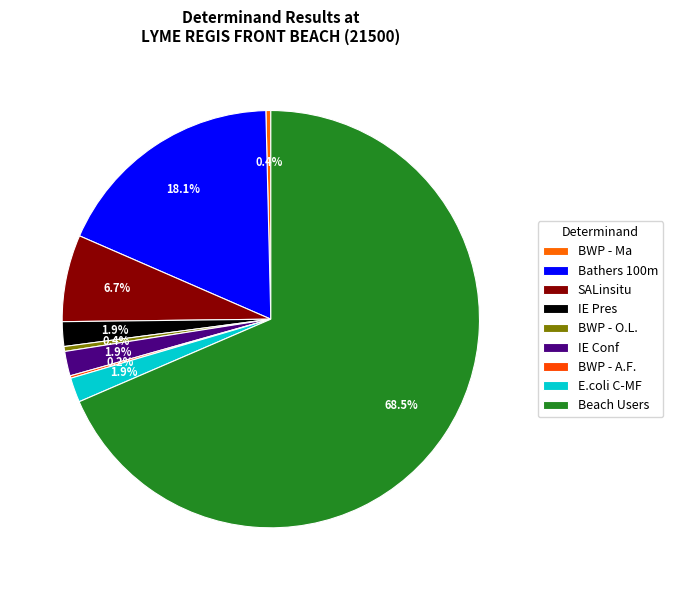

Does Beach Users represent more than half of the total?

Yes